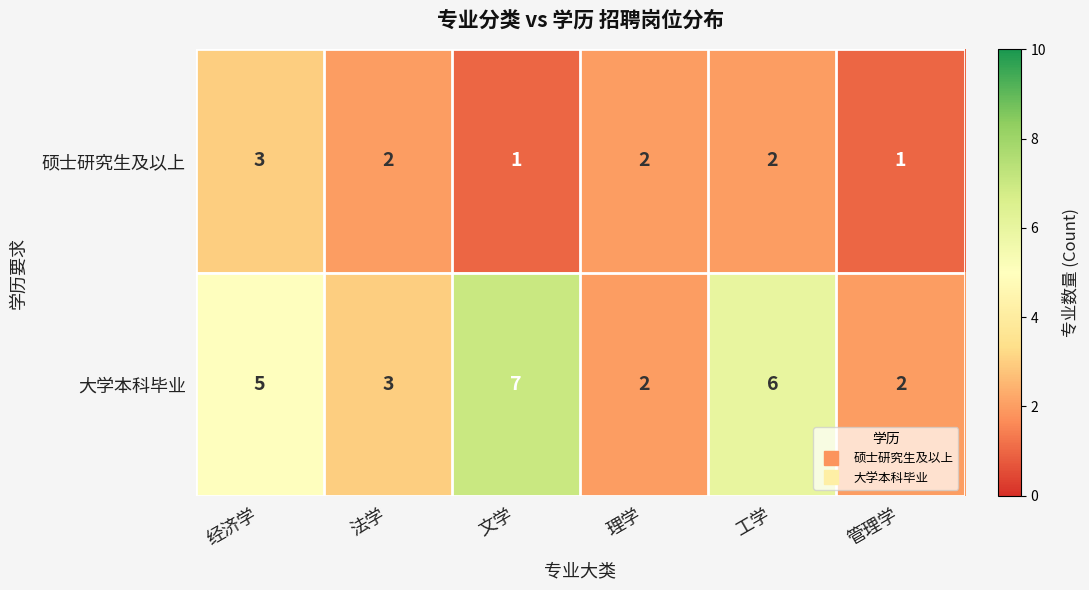

How many 硕士研究生及以上 values are between 1 and 2?

5